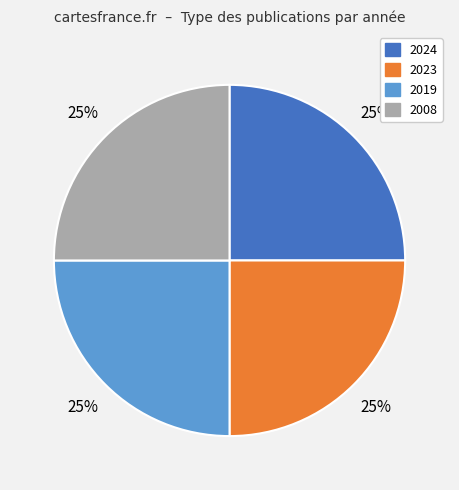

Is there any slice that represents more than half of the pie?

No